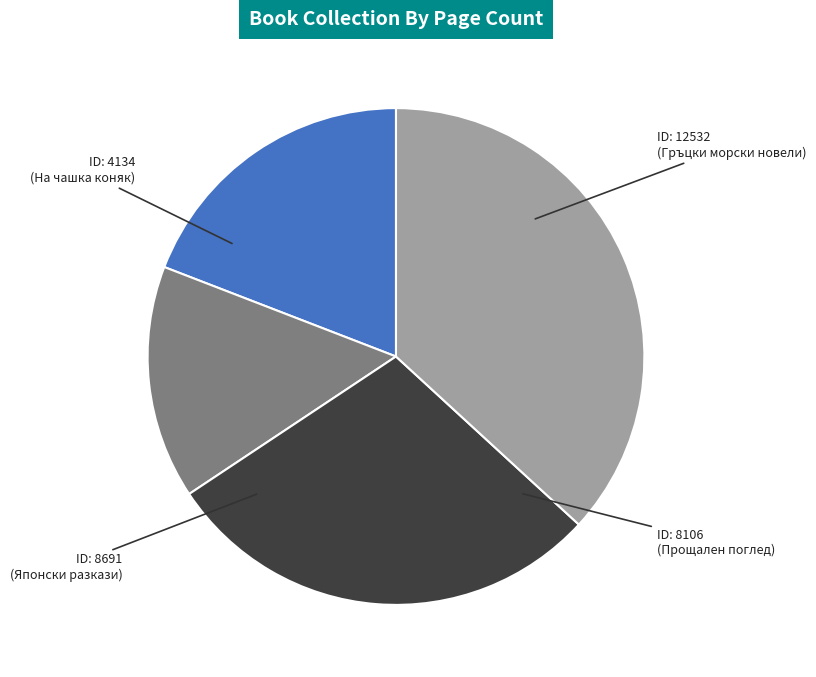

Is there a majority slice in this chart?

No